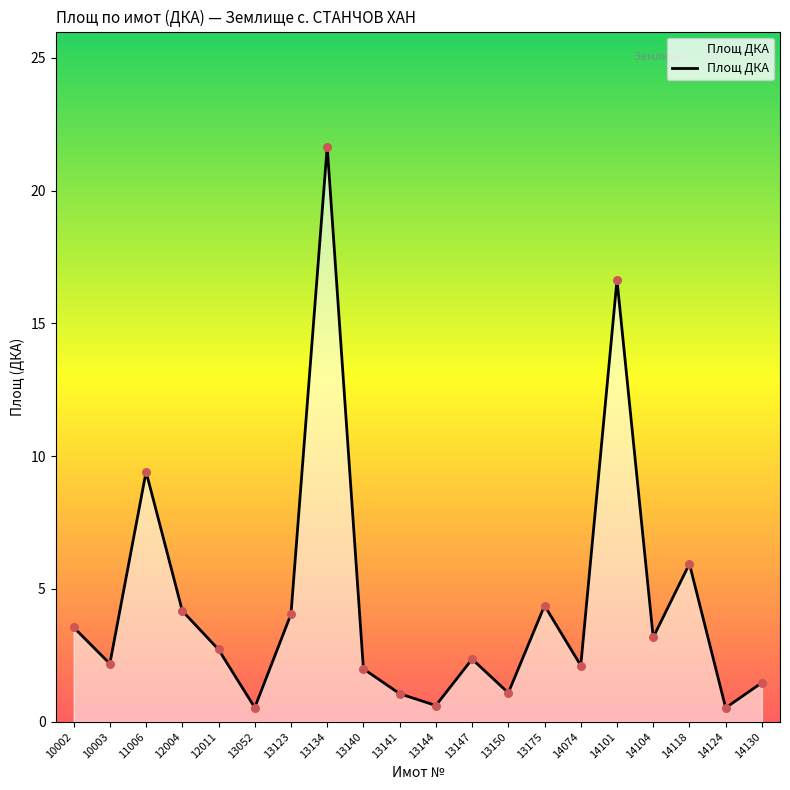

Which has a higher value, 13150 or 14124?

13150